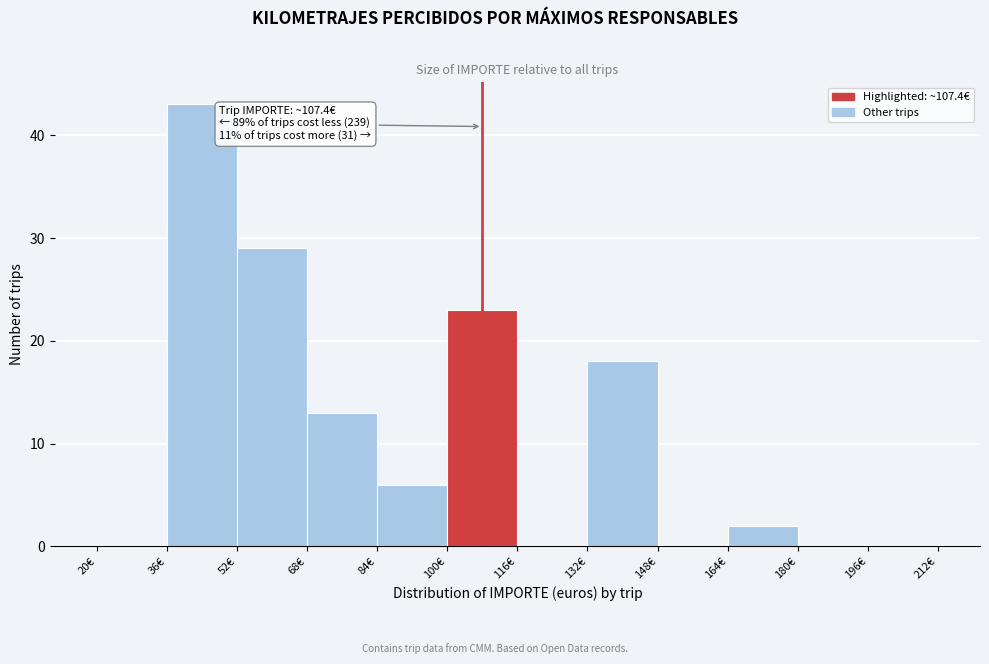

Which range on the x-axis has the tallest bar?

36 to 52